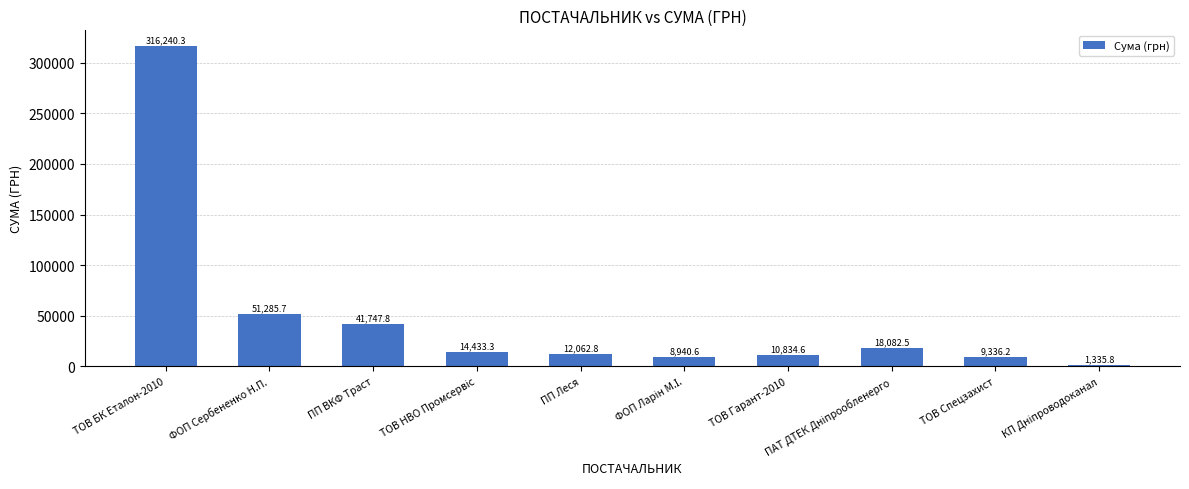

Is it true that the value at ПП ВКФ Траст is 41747.8?

True